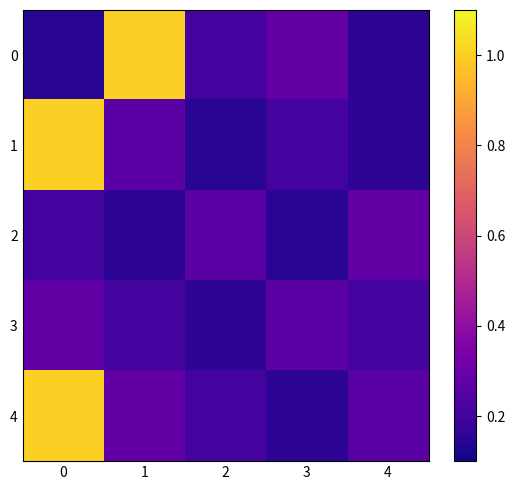

At how many categories does at least one series exceed 0?

5